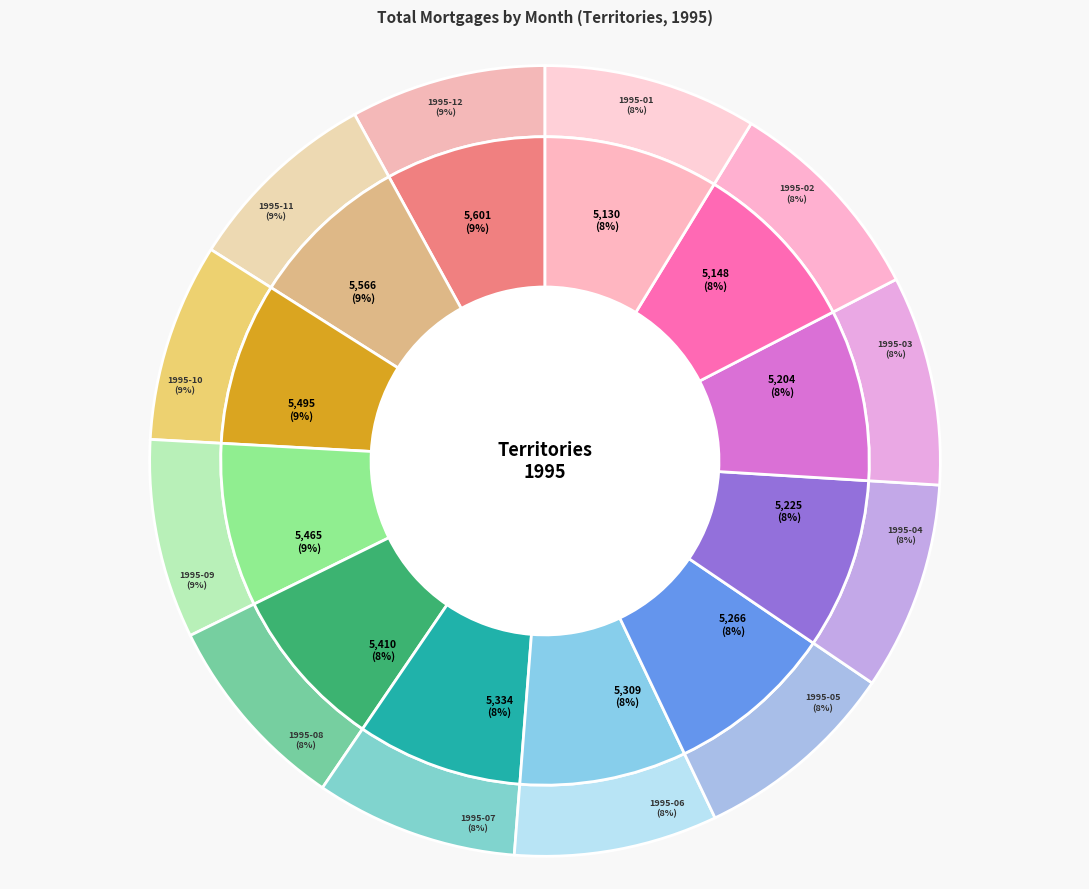

Does 1995-04 account for over 50% of the chart?

No